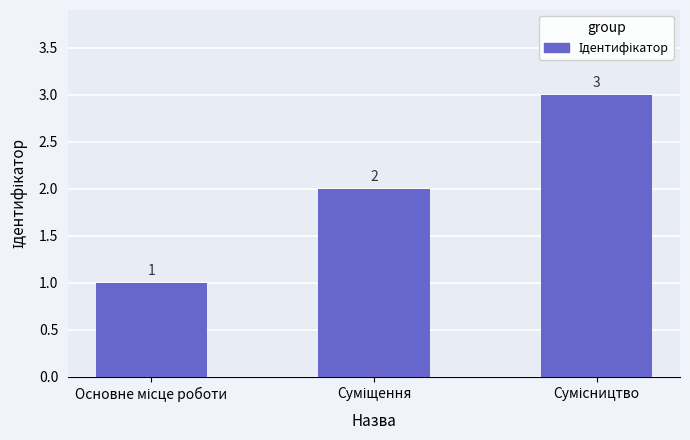

What is the smallest value displayed?

1